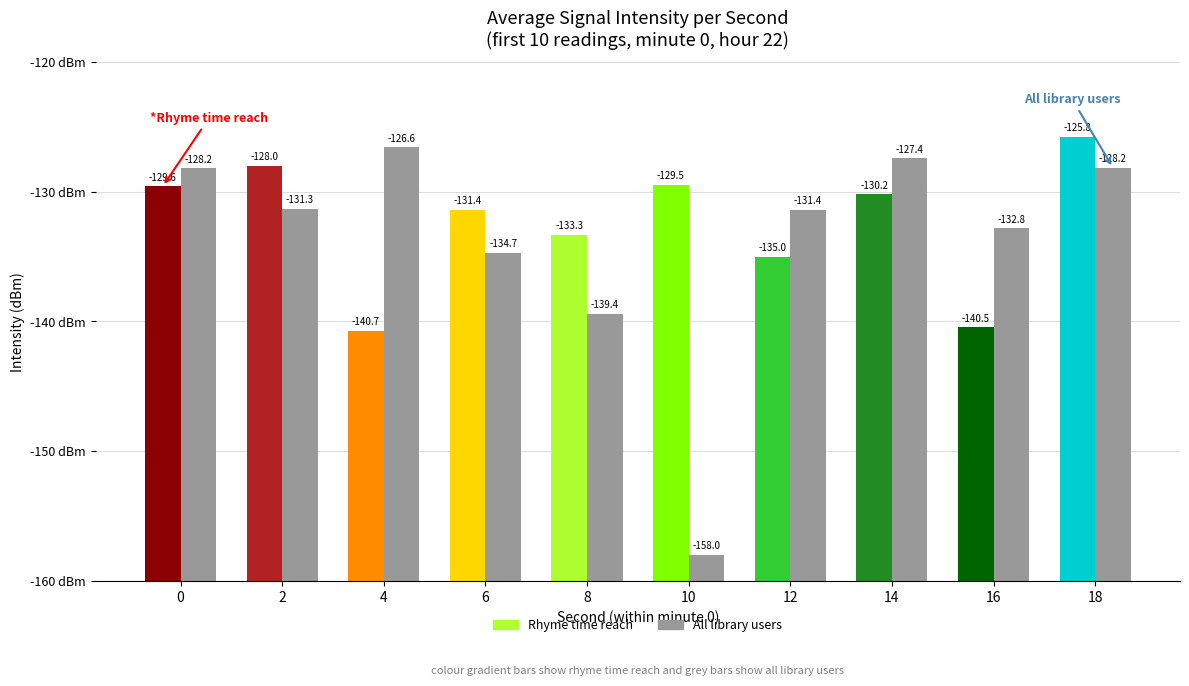

Reading left to right, what are all the values shown in this chart?

Rhyme time reach: -129.6	-128.0	-140.7	-131.4	-133.3	-129.5	-135.0	-130.2	-140.5	-125.8
All library users: -128.2	-131.3	-126.6	-134.7	-139.4	-158.0	-131.4	-127.4	-132.8	-128.2